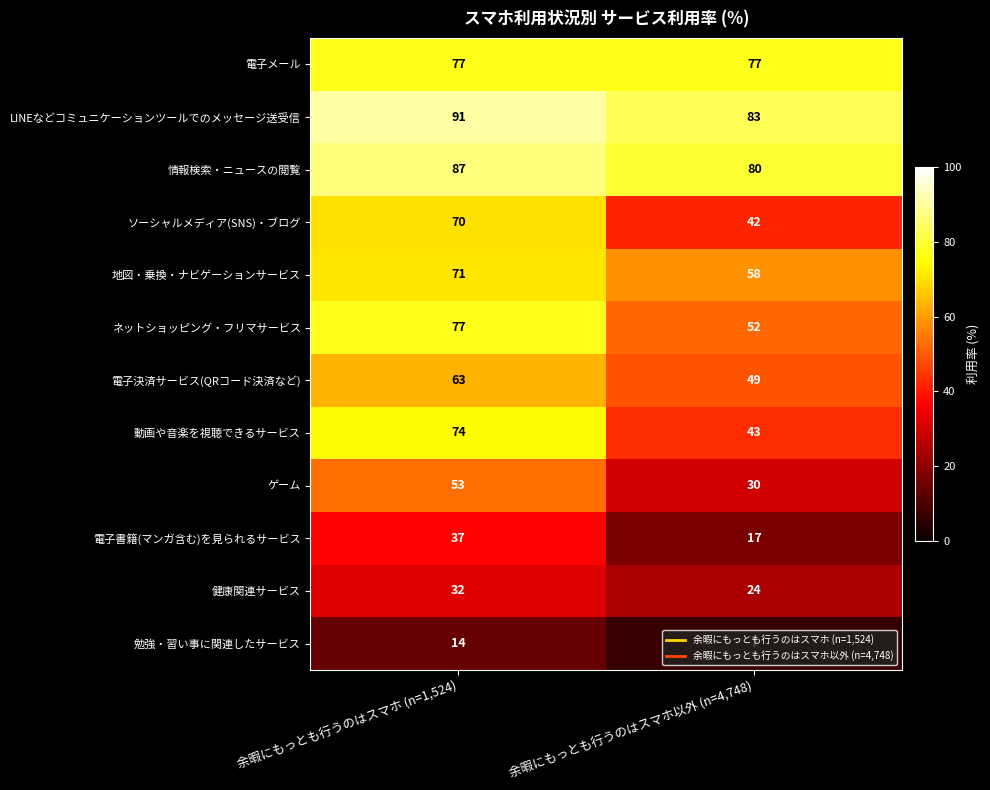

What is the sum of all ソーシャルメディア(SNS)・ブログ values?

112